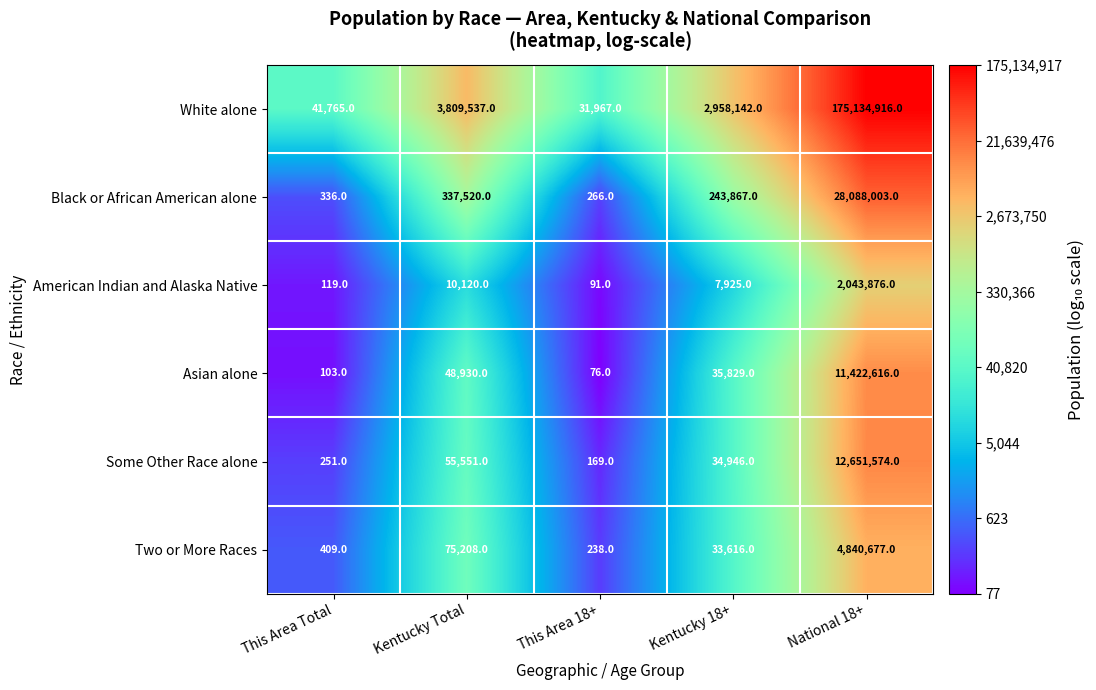

What is the sum of the American Indian and Alaska Native values at National 18+ and This Area Total?

2043995